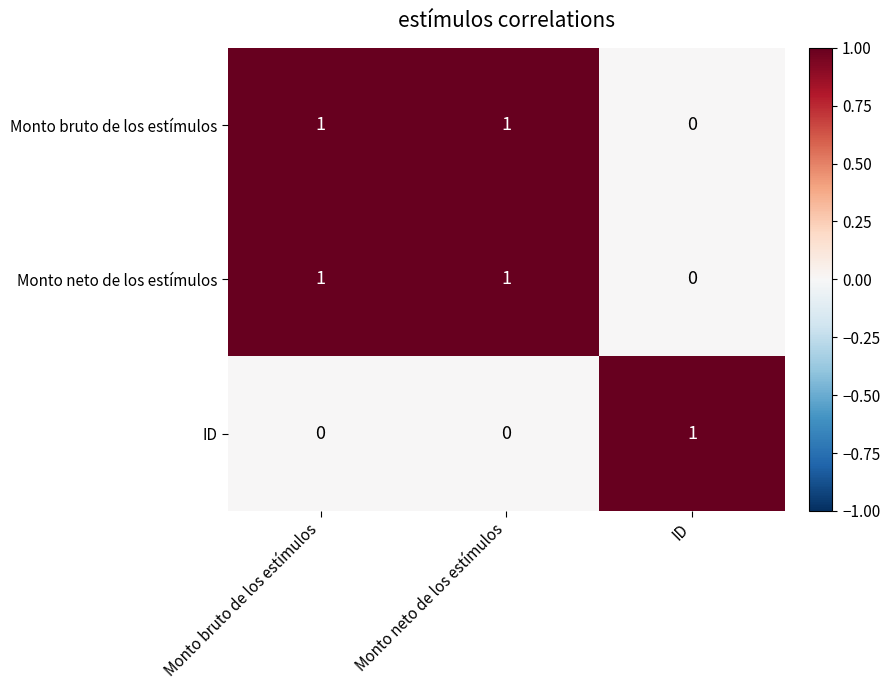

Reading left to right, transcribe all the data shown in this chart.

Monto bruto de los estímulos: 1	1	0
Monto neto de los estímulos: 1	1	0
ID: 0	0	1